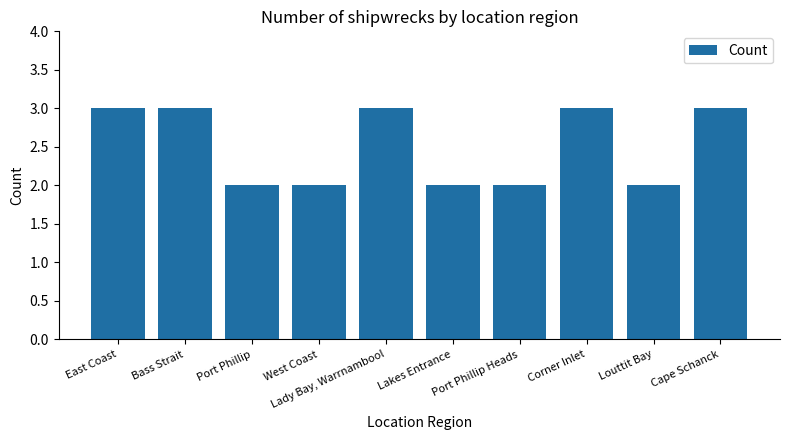

What is the ratio of the value at Lady Bay, Warrnambool to the value at Port Phillip Heads?

1.5